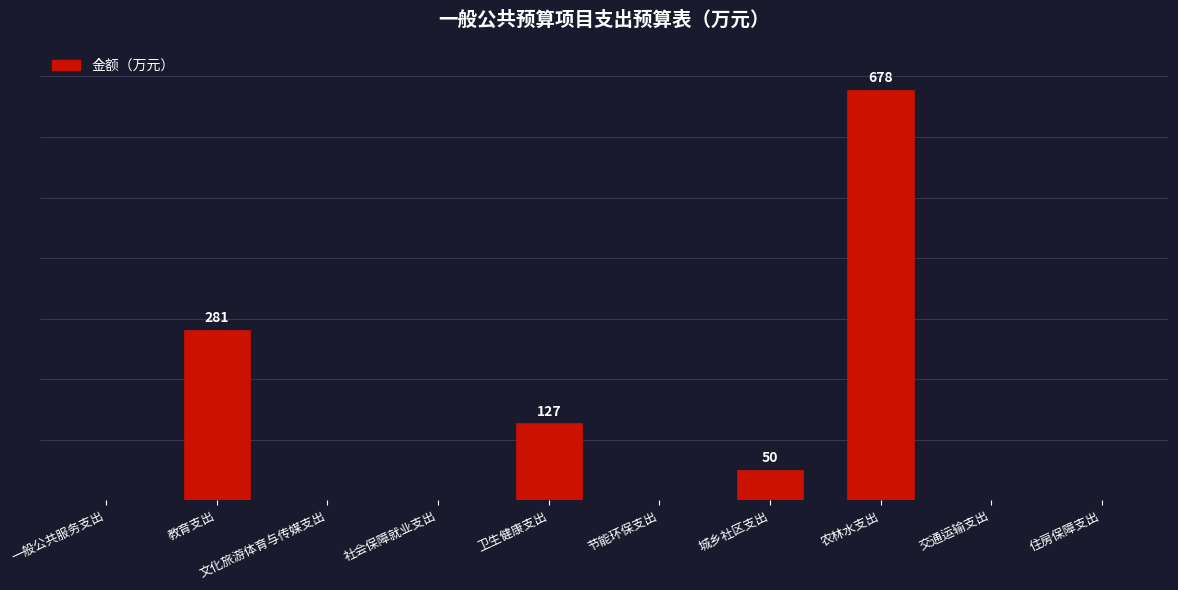

Rank the categories by value from lowest to highest.

一般公共服务支出, 文化旅游体育与传媒支出, 社会保障就业支出, 节能环保支出, 交通运输支出, 住房保障支出, 城乡社区支出, 卫生健康支出, 教育支出, 农林水支出